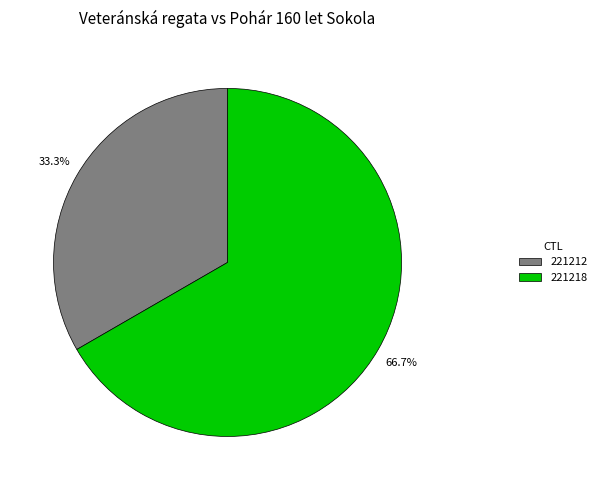

Rank the categories by value from lowest to highest.

221212, 221218